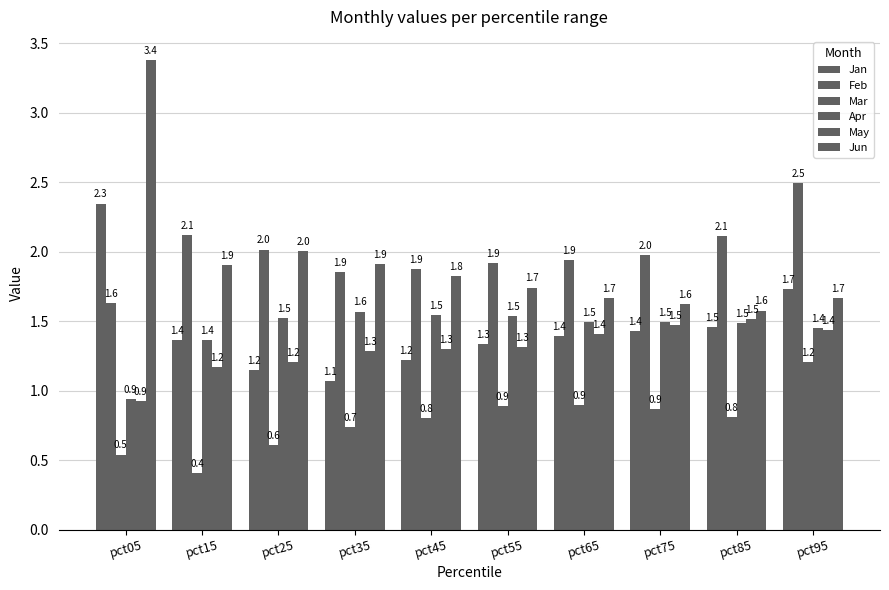

At pct25, list the series in order from smallest to largest.

Mar, Jan, May, Apr, Jun, Feb